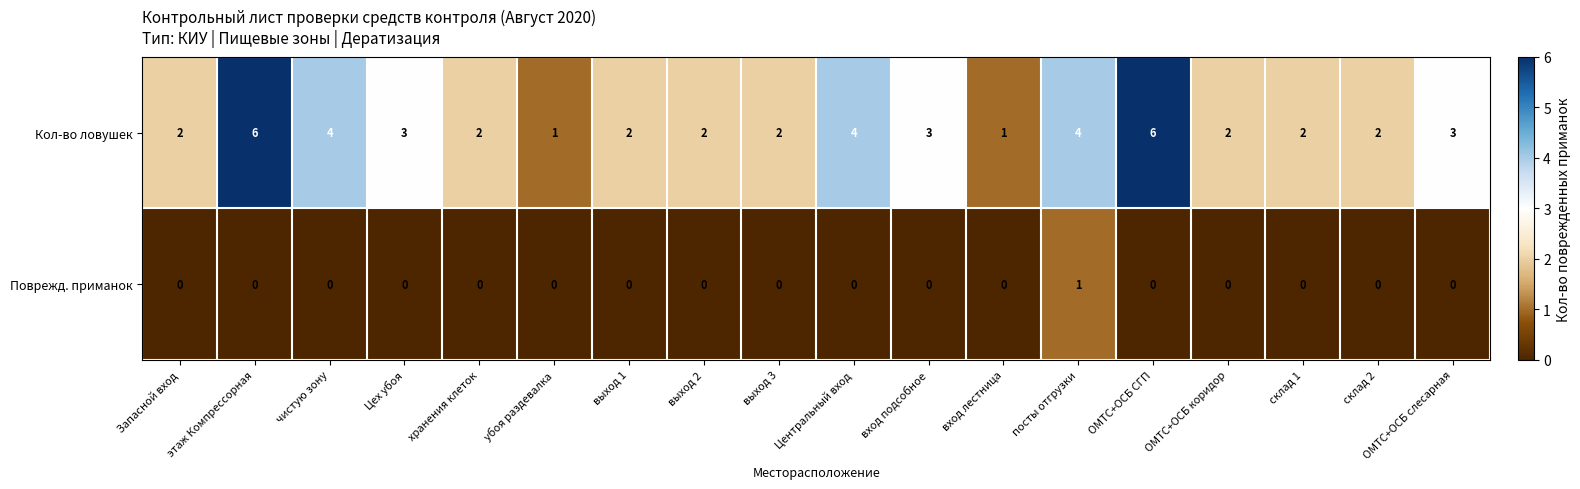

List the series in order of their overall mean, highest first.

Кол-во ловушек, Поврежд. приманок